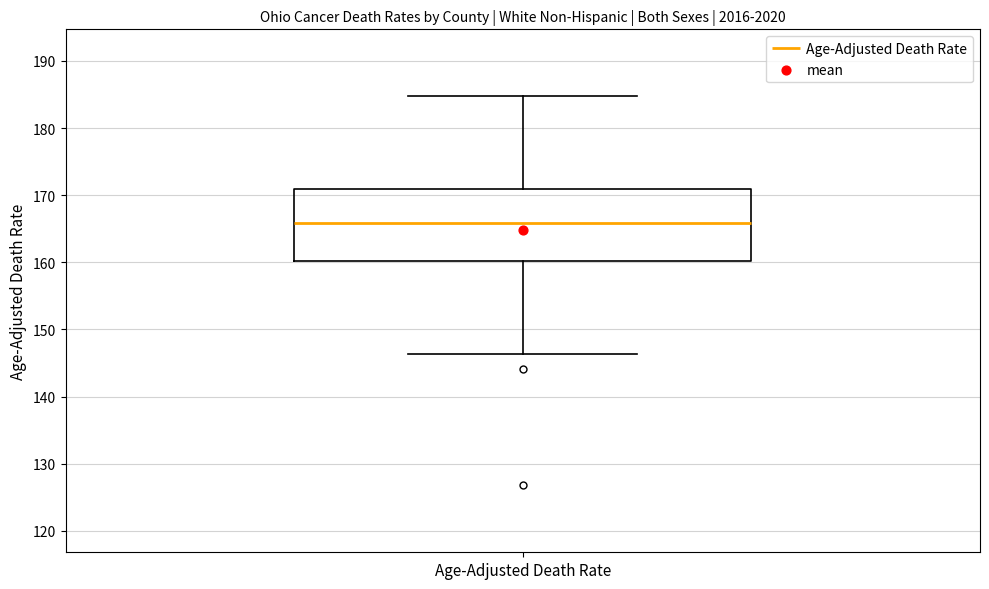

Transcribe this box plot: give where the median line is, the range the box spans, and where the two whiskers end, as read against the y-axis. The values are not printed on the chart, so give them approximately, as read against the axis.

median 166, box 160 to 171, whiskers 146 to 185